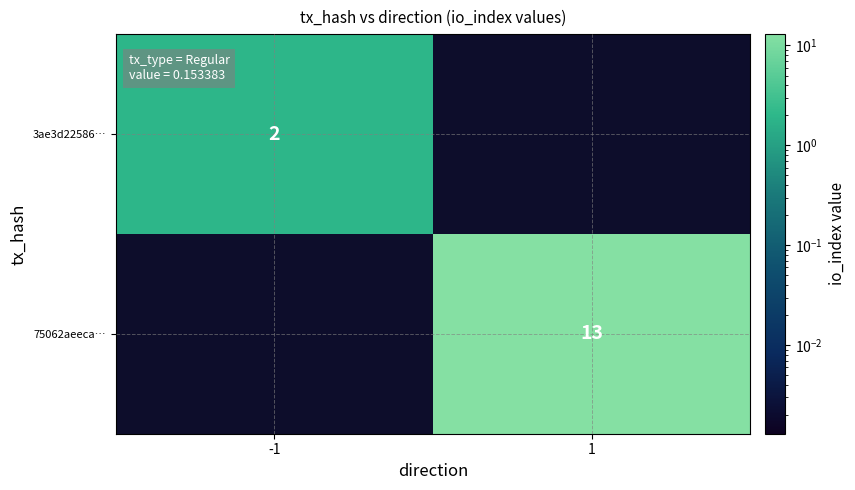

The 75062aeeca… series shows 17 at 1. True or false?

False